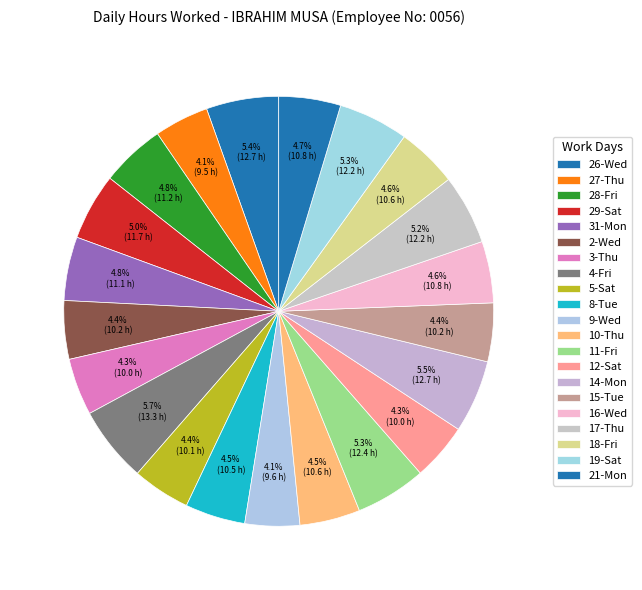

Count the number of slices in the pie.

21